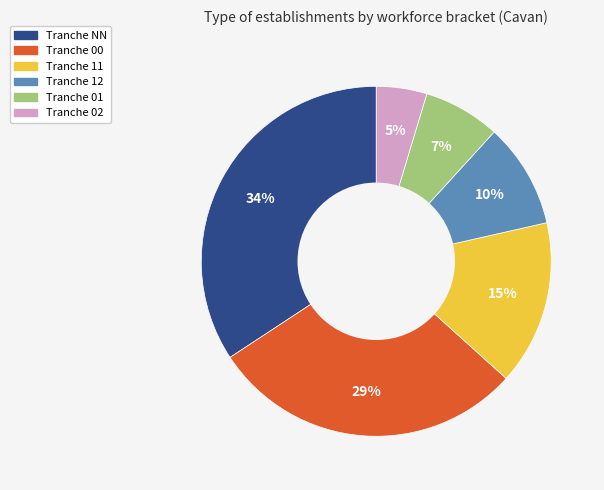

Is there a majority slice in this chart?

No